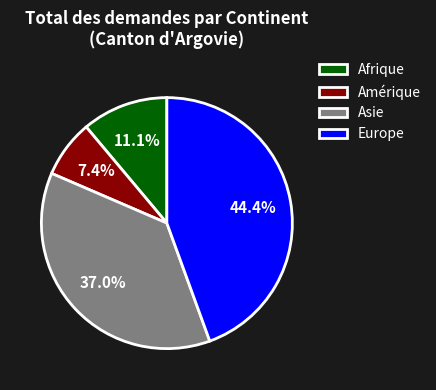

Rank the categories by value from highest to lowest.

Europe, Asie, Afrique, Amérique